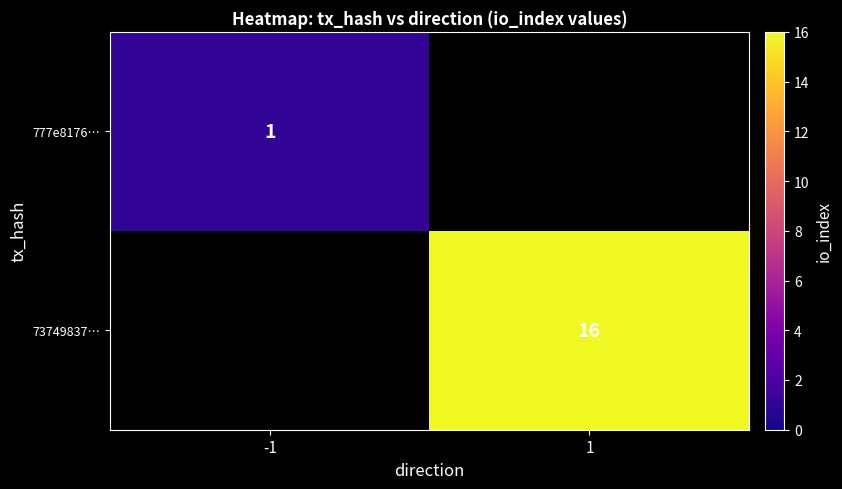

Is the value of 777e8176… at -1 greater than the value of 73749837… at 1?

No